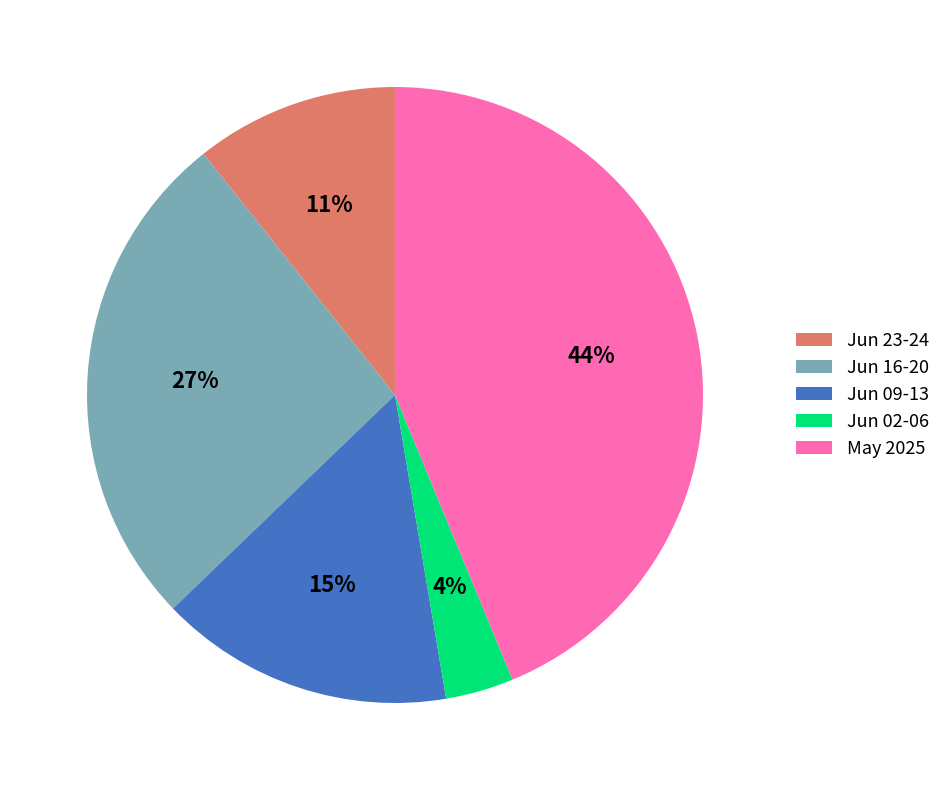

What percentage is the May 2025 slice, to the nearest percent?

44%